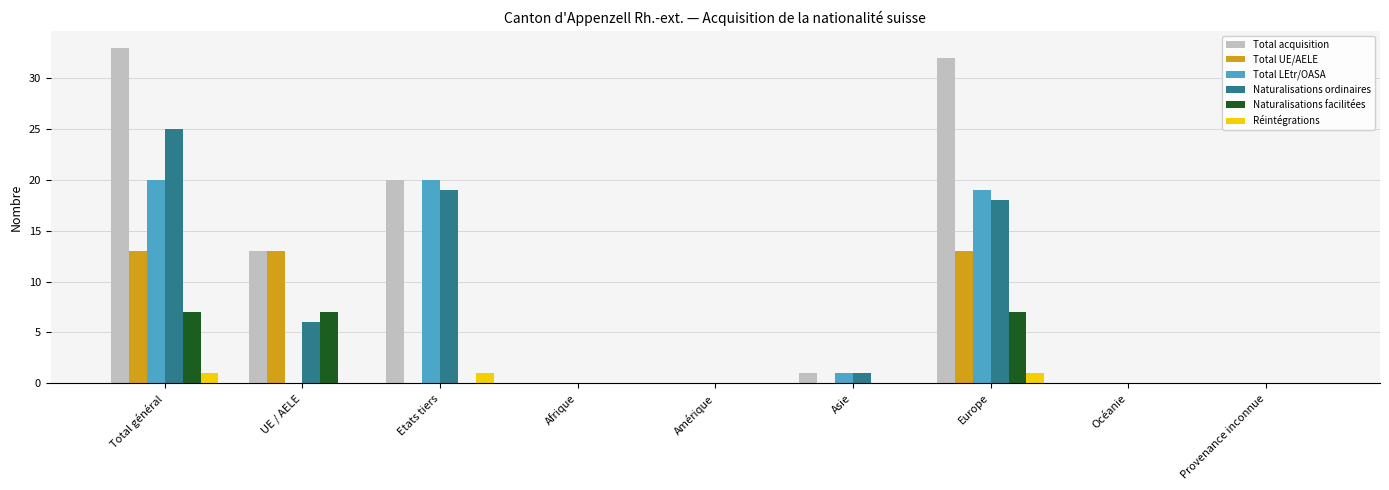

At which category is the sum across all series the highest?

Total général